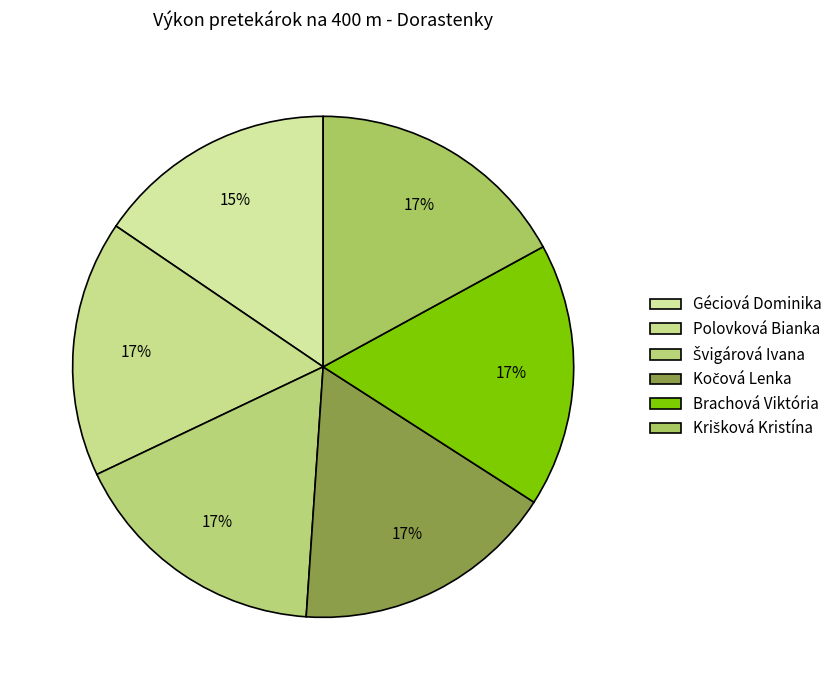

What is the smallest slice in the pie chart?

Géciová Dominika